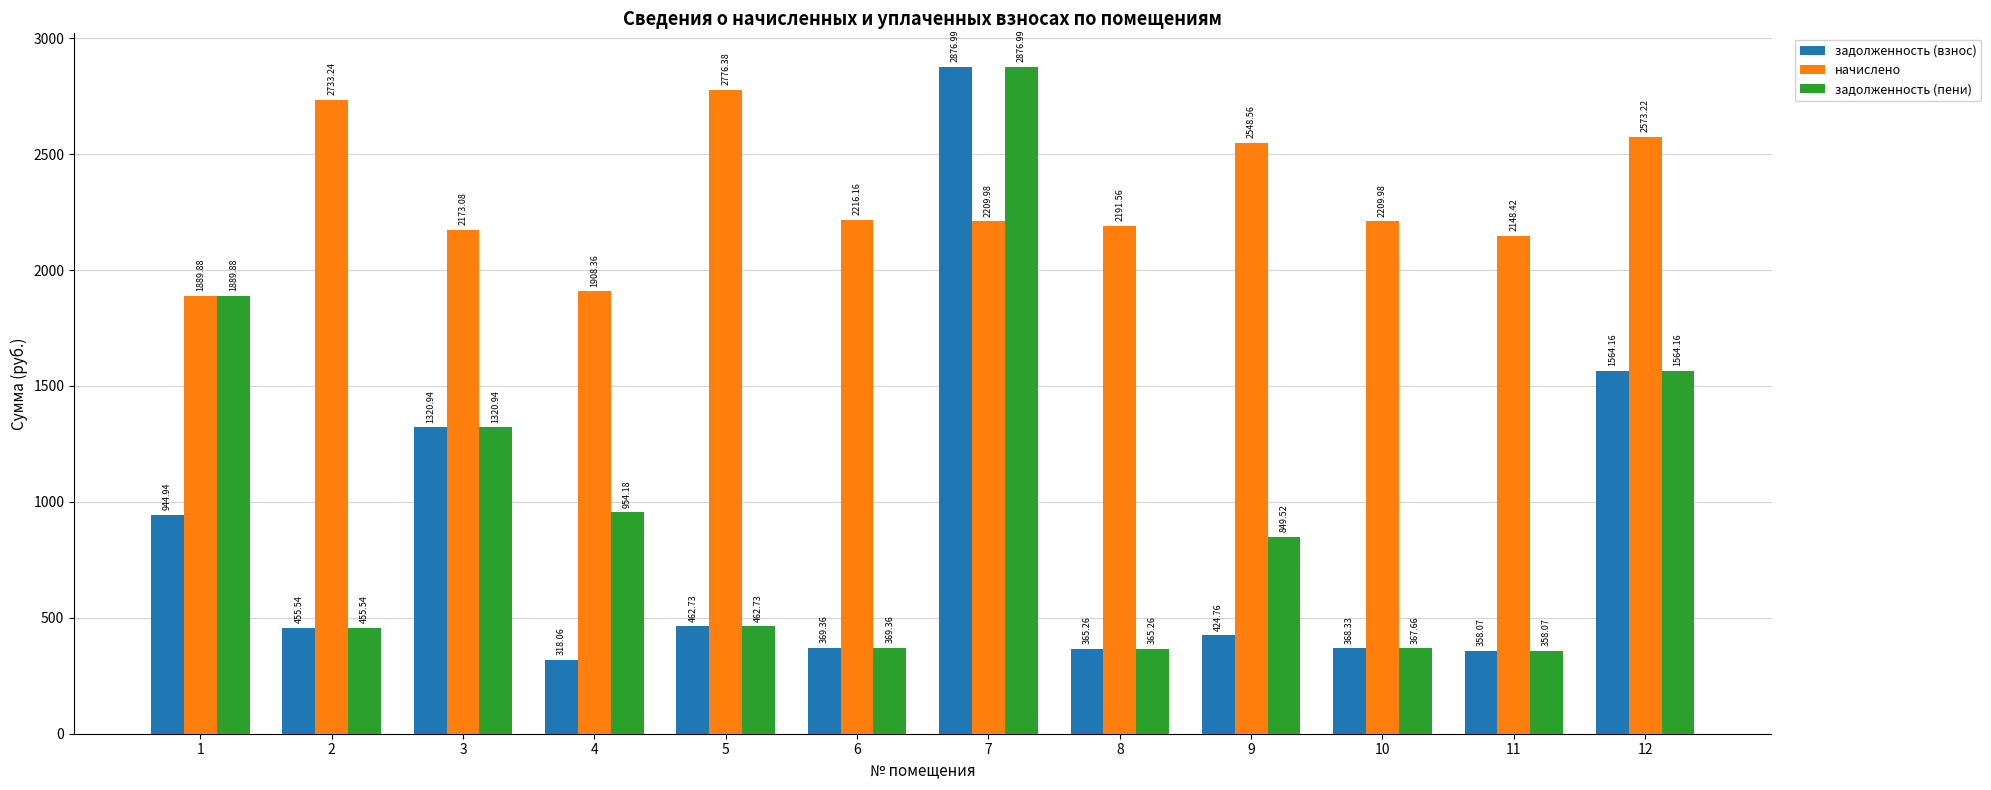

Is it true that задолженность (взнос) equals 663.6 at 12?

False